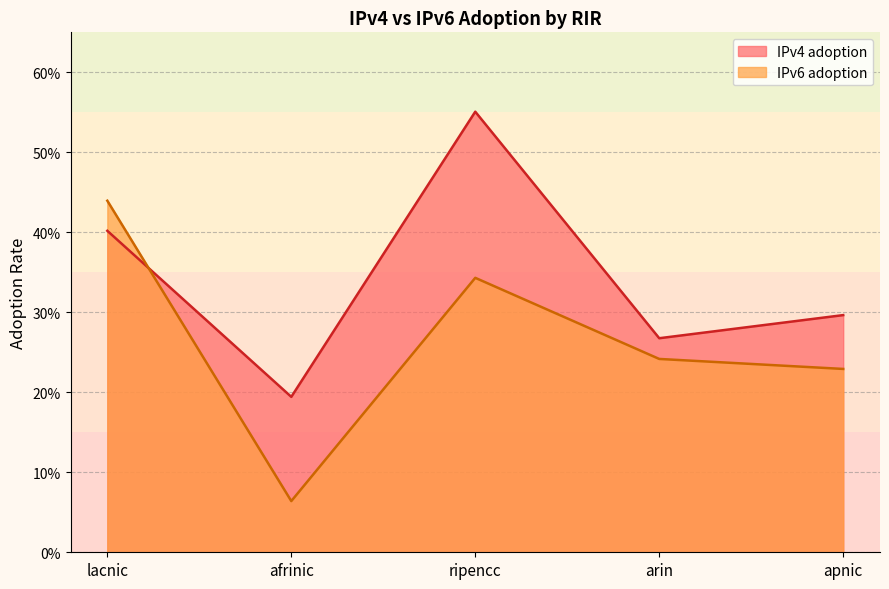

What is the difference between the maximum and second lowest values in the IPv4 adoption series?

0.3